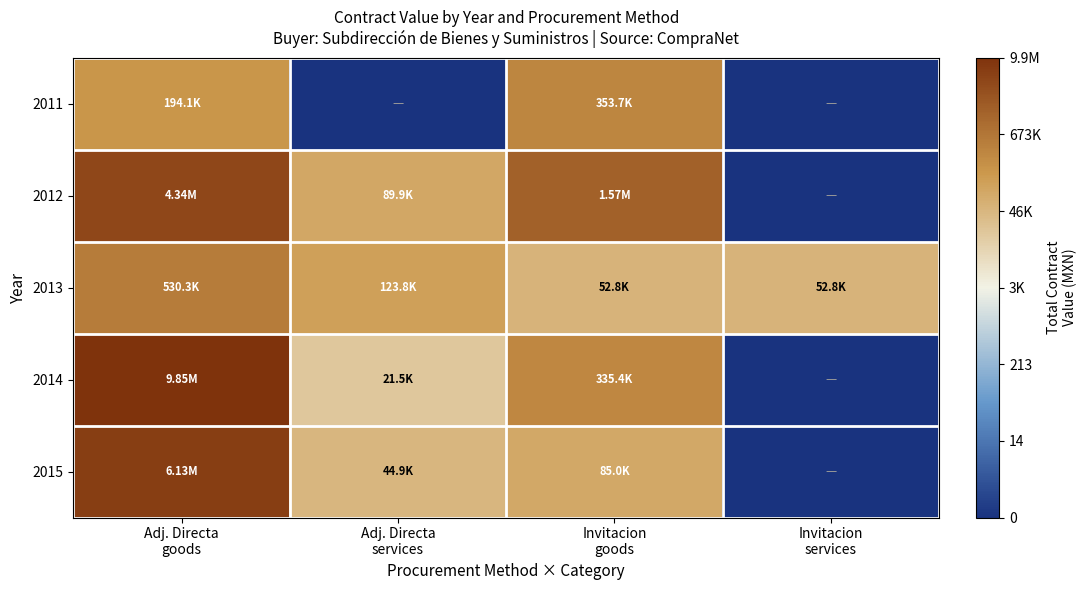

Rank the series at Adj. Directa services from highest to lowest value.

2013, 2012, 2015, 2014, 2011